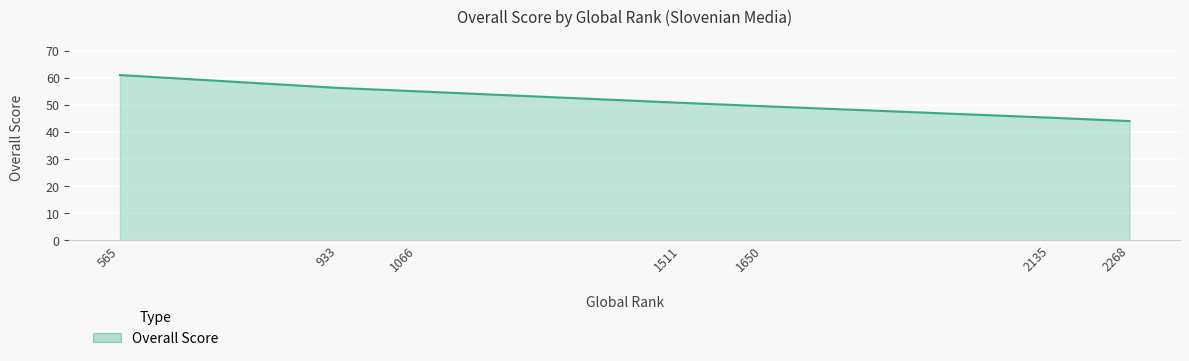

What is the difference between the maximum and minimum values?

17.0